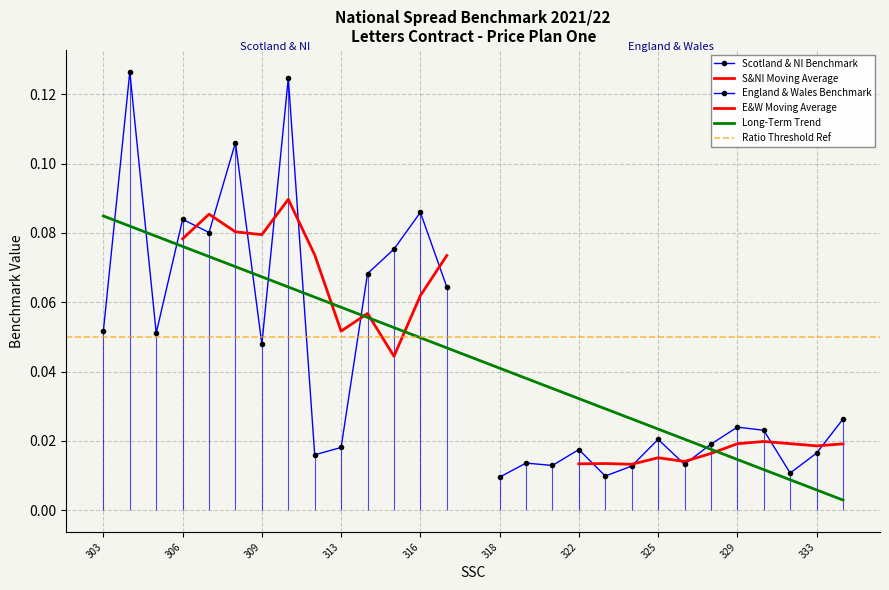

True or false: Scotland & NI Benchmark has more than 0 points higher than both neighbors.

True